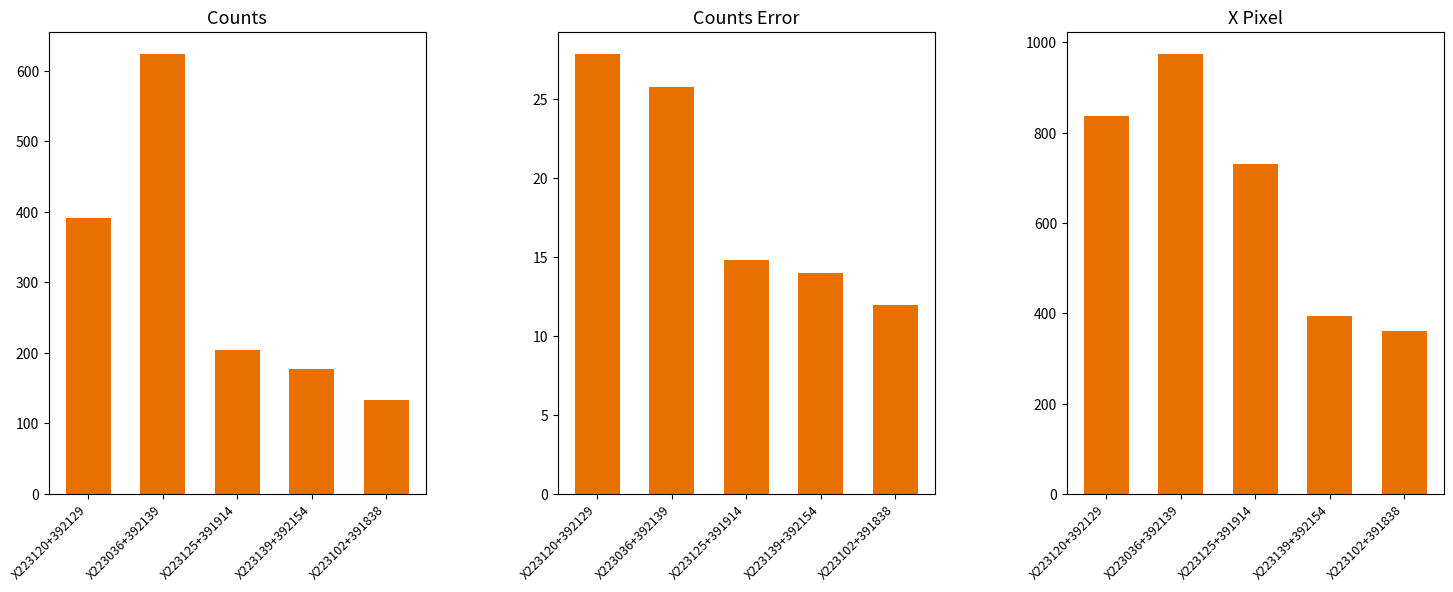

At how many categories does at least one series exceed 150?

5